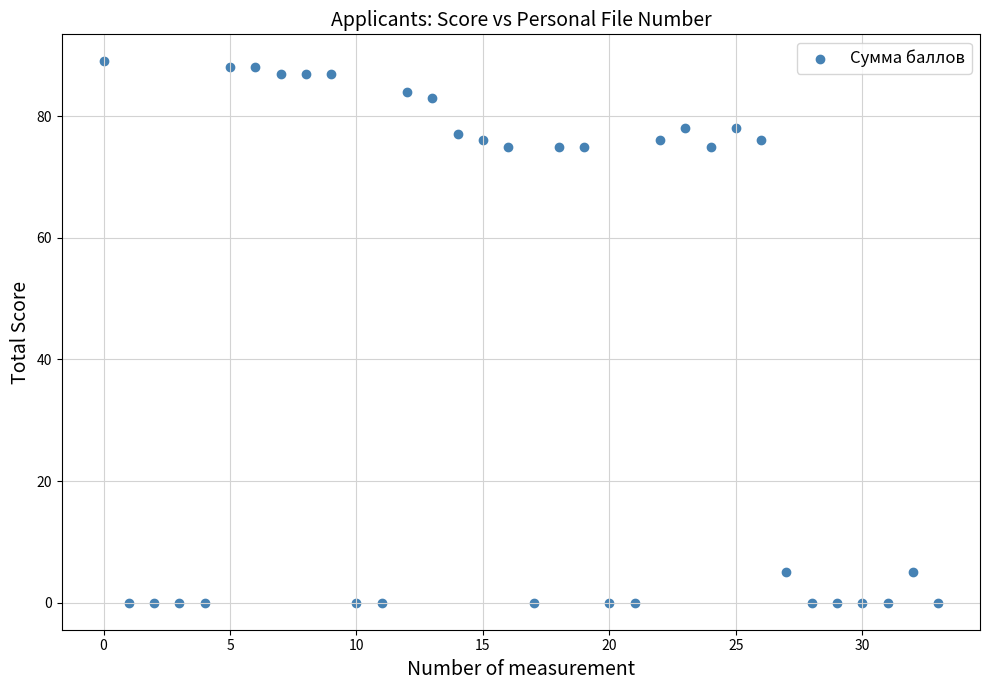

What is the range of Y values (max minus min)?

89